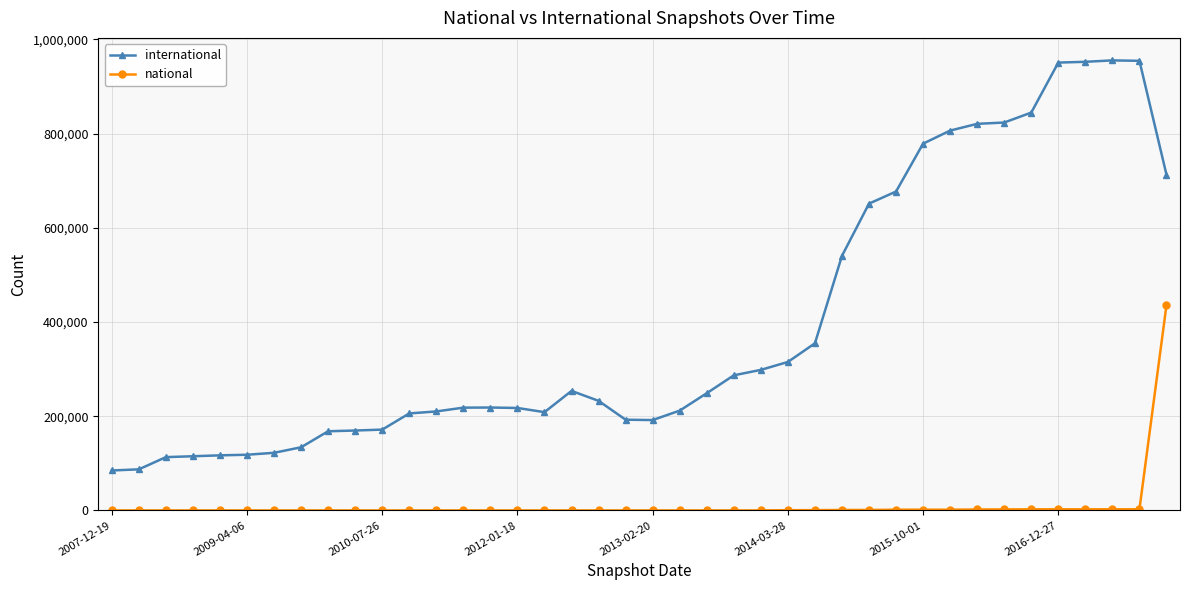

What is the sum of all international values?

15737073